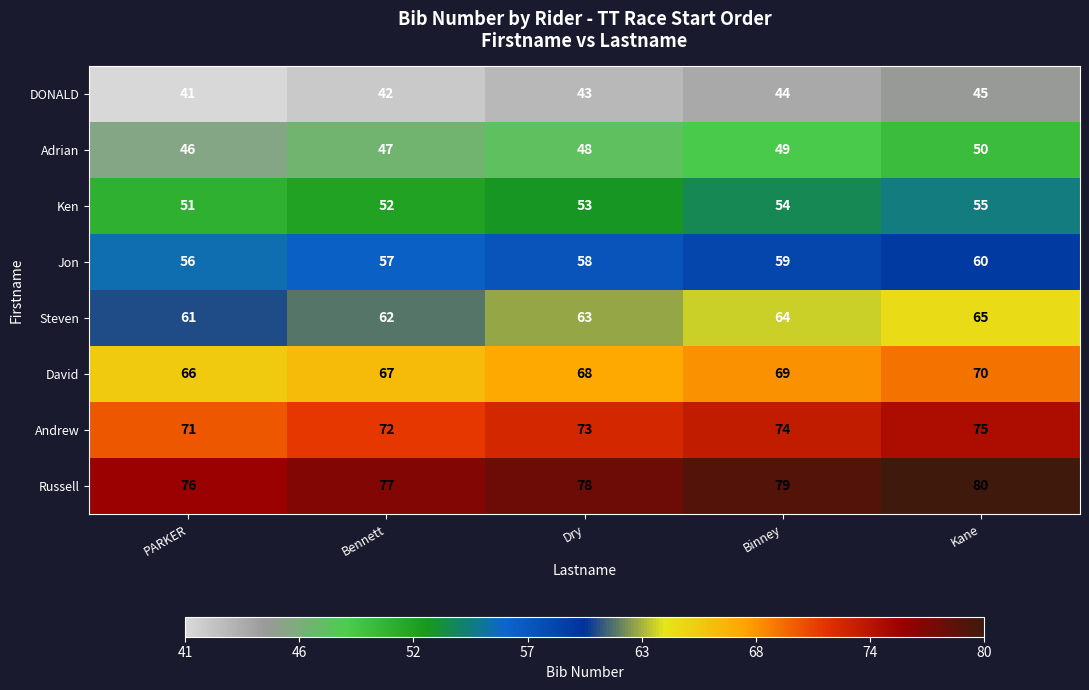

What is the difference between the highest and lowest values at Kane?

35